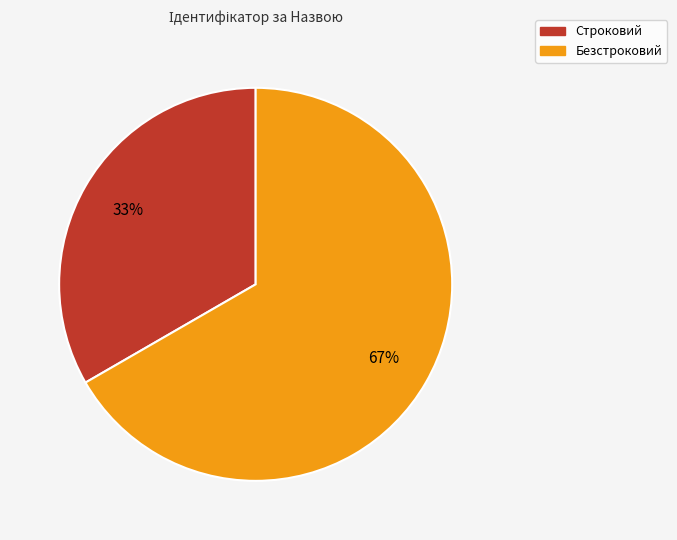

The Строковий slice represents 33% of the pie. True or false?

True